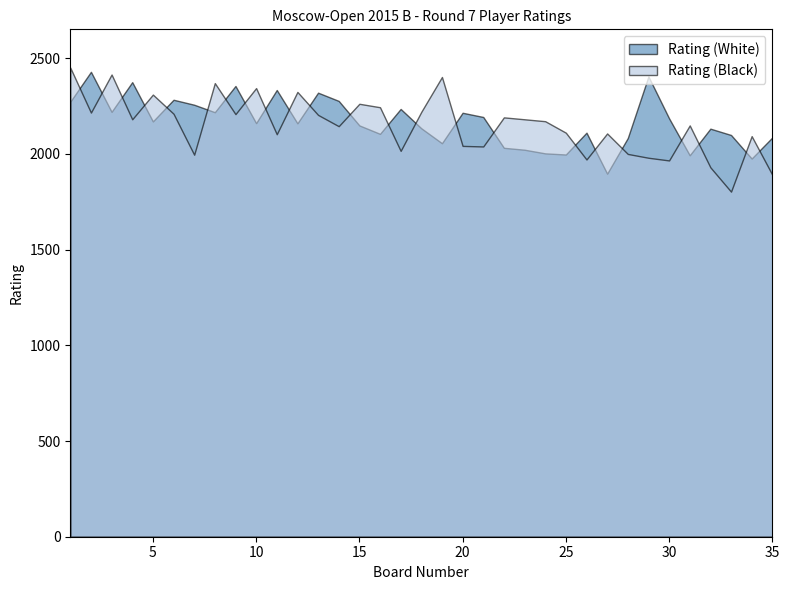

True or false: Rating (Black) has more than 2 interior local peaks.

True